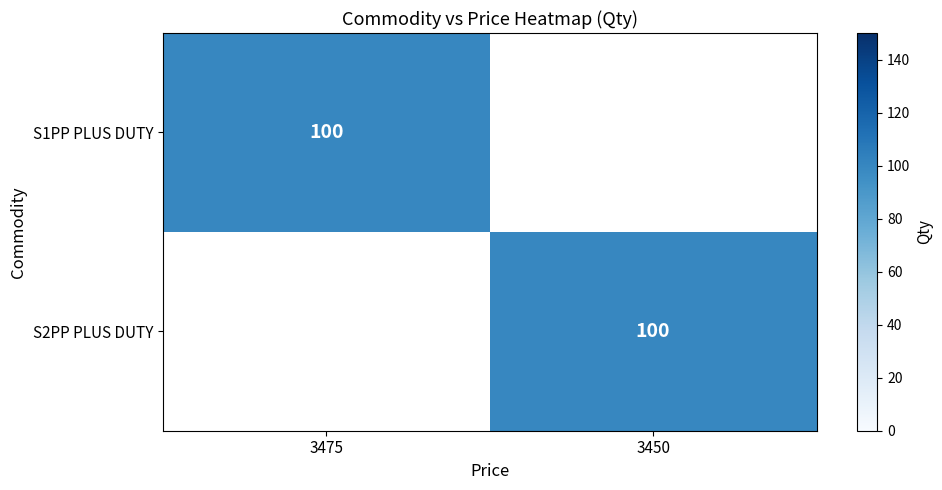

True or false: S2PP PLUS DUTY has a value of 100 at 3450.

True